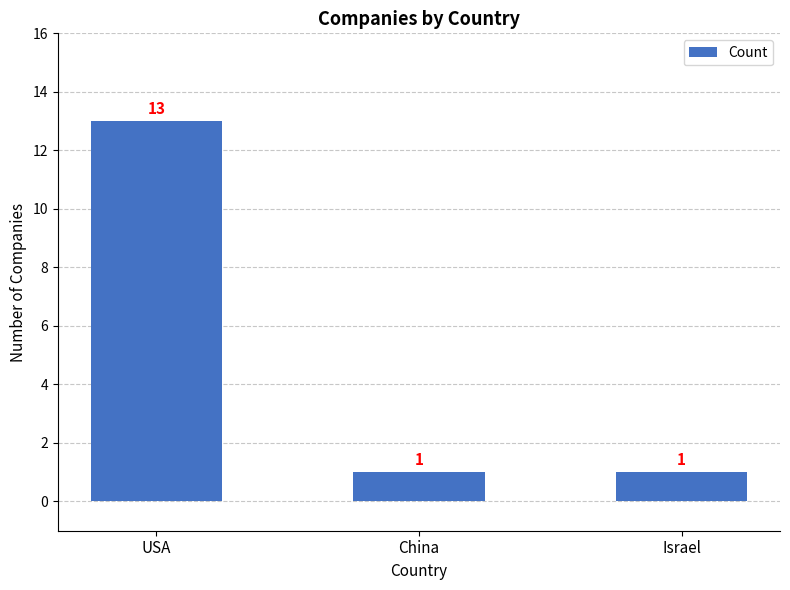

The value at Israel is 2. True or false?

False